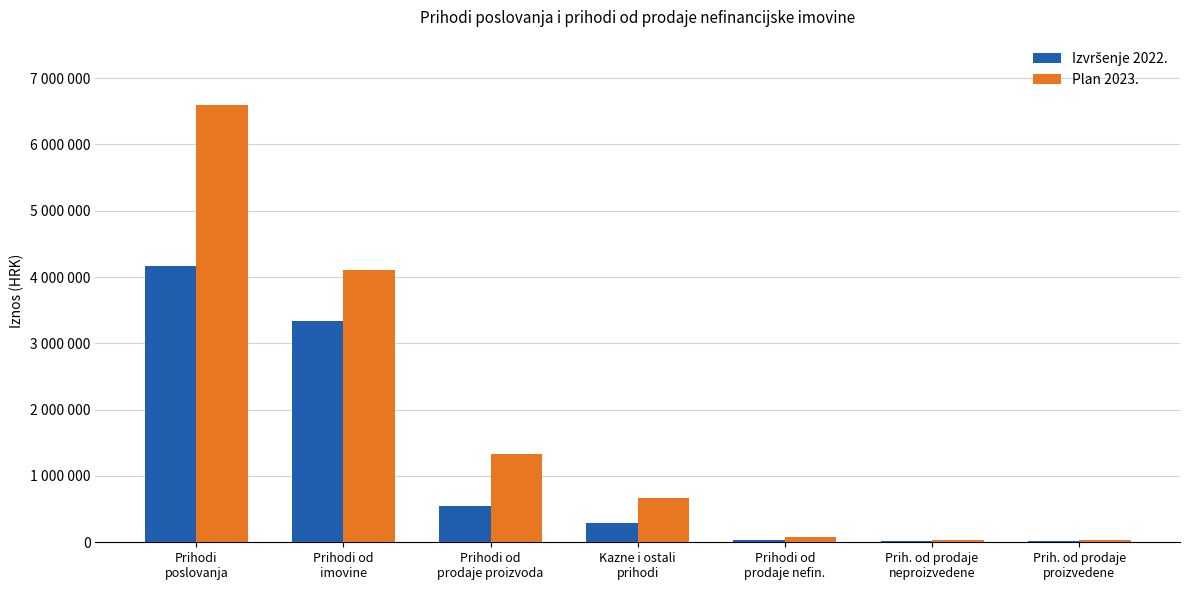

The Plan 2023. series shows 409699.2 at Kazne i ostali
prihodi. True or false?

False